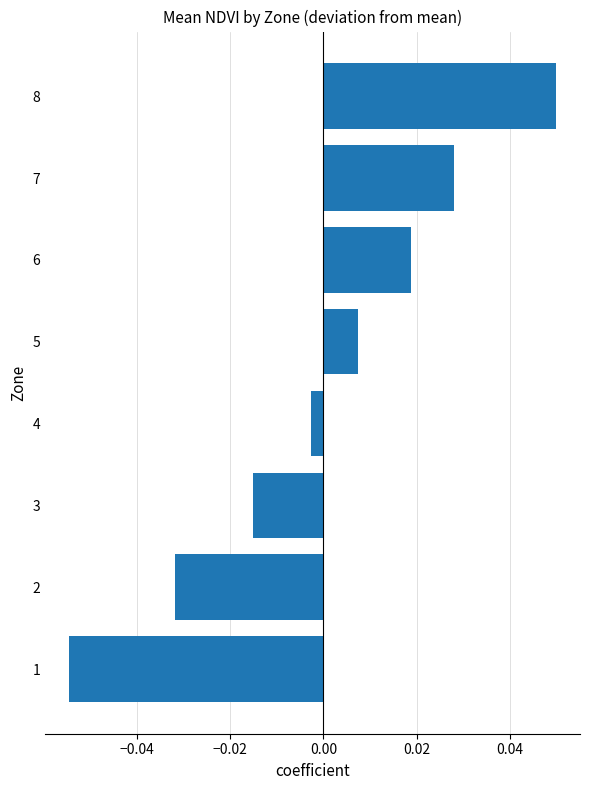

List the labels in order of value, largest first.

8, 7, 6, 5, 4, 3, 2, 1